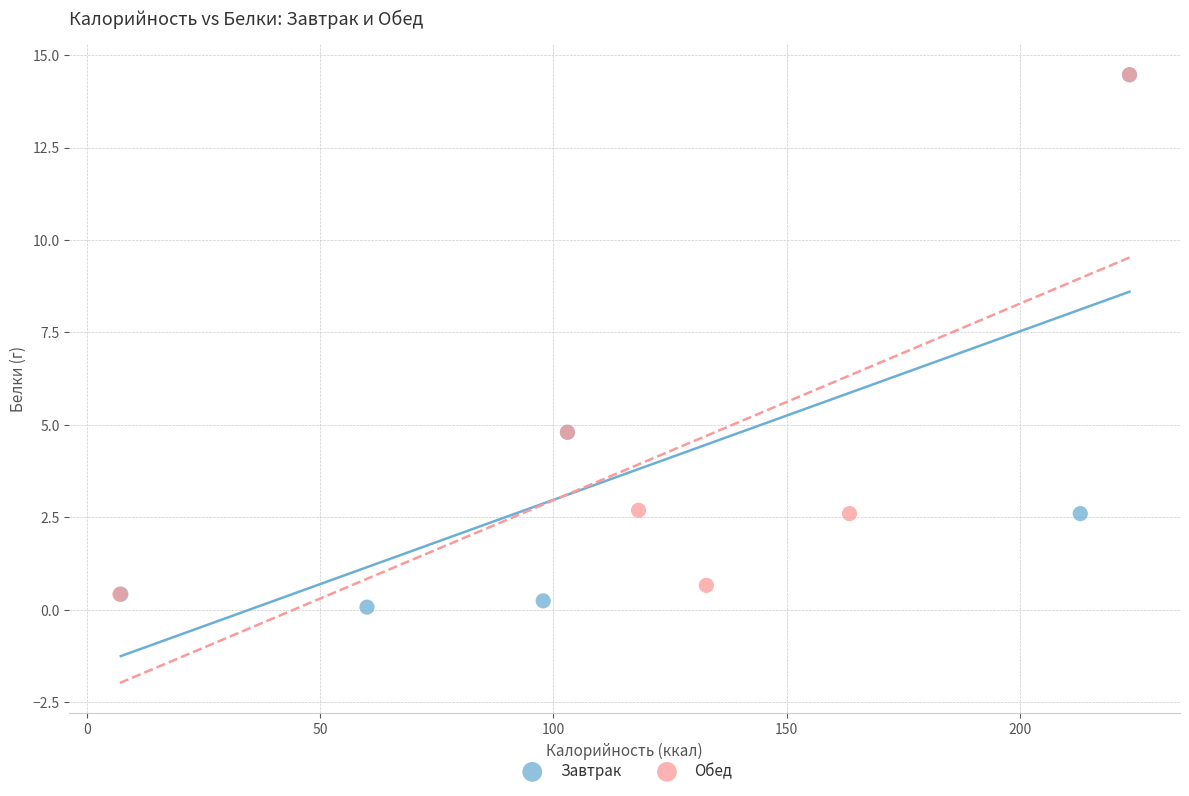

Which series contains the lowest Y value?

Завтрак